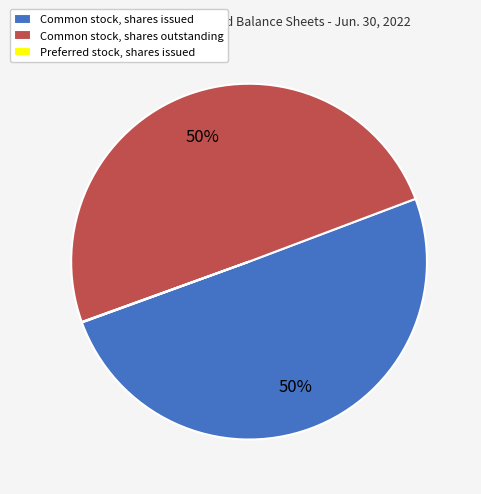

To the nearest percent, what portion does Common stock, shares issued represent?

50%